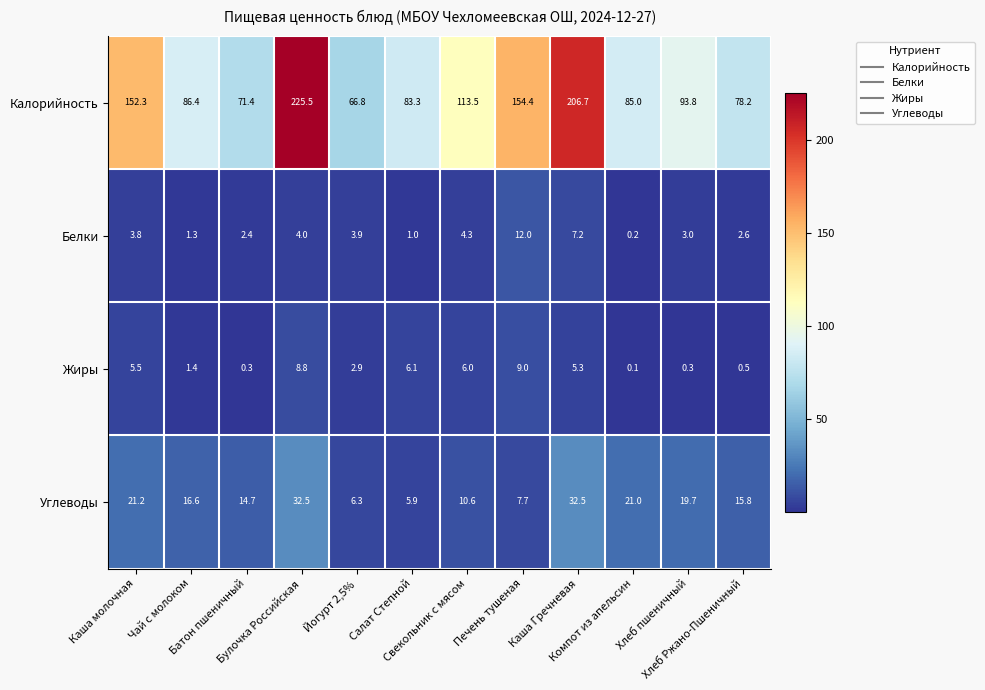

What is the greatest value displayed?

225.5